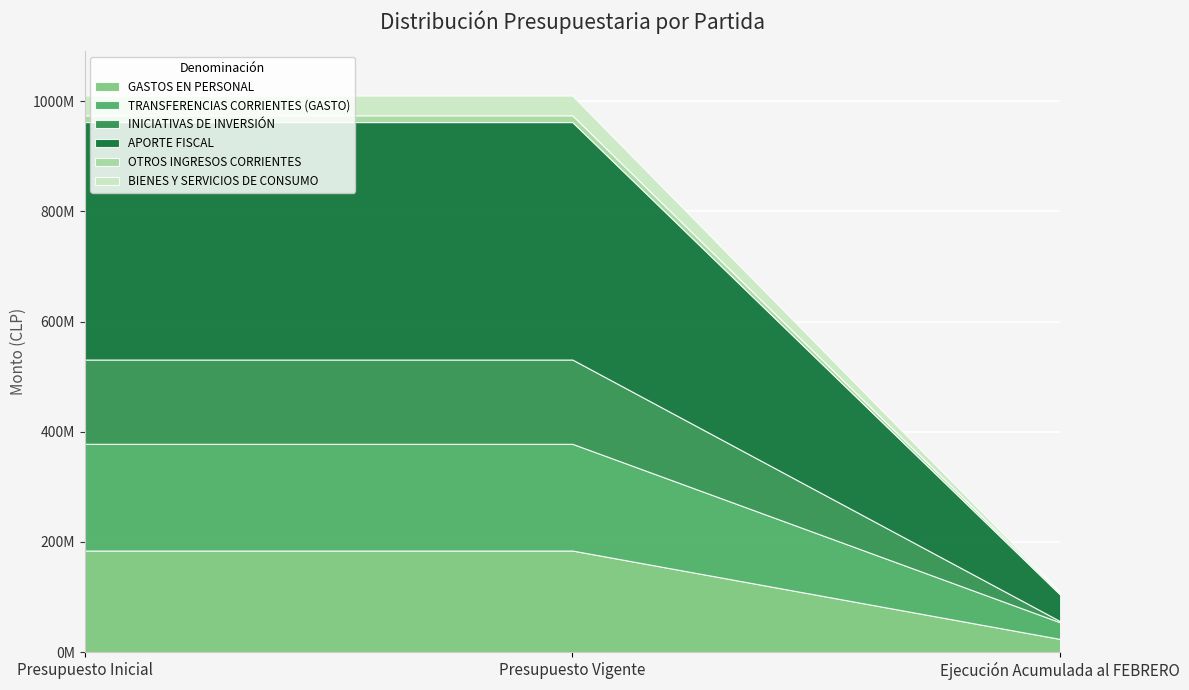

What is the maximum value shown in the chart?

430828311